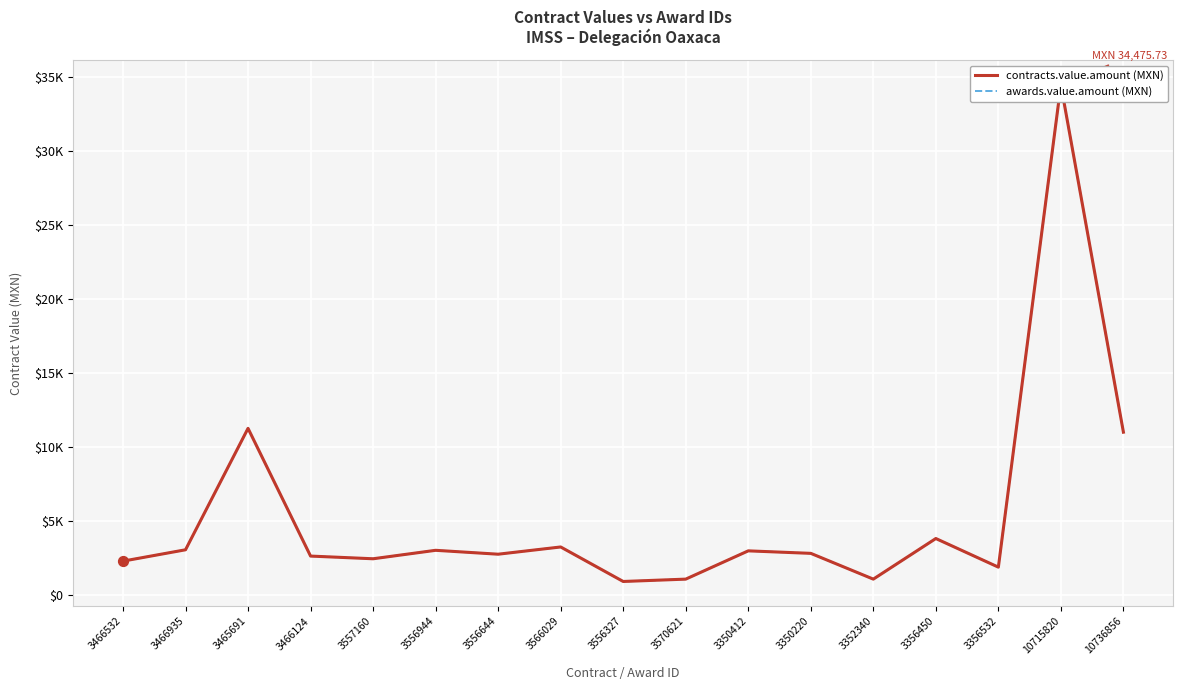

Which series has the widest spread of Y values?

contracts.value.amount